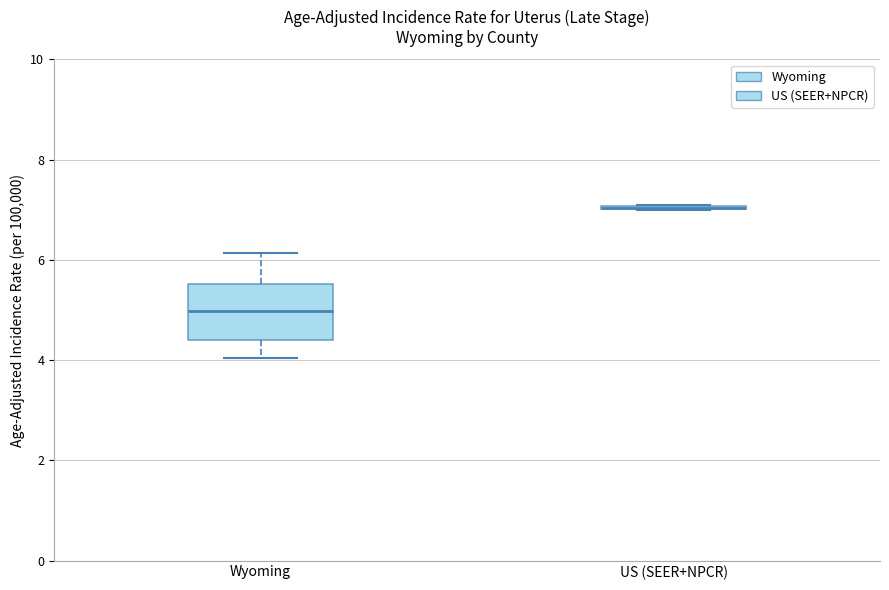

Which box is the tallest, from its lower edge to its upper edge?

Wyoming